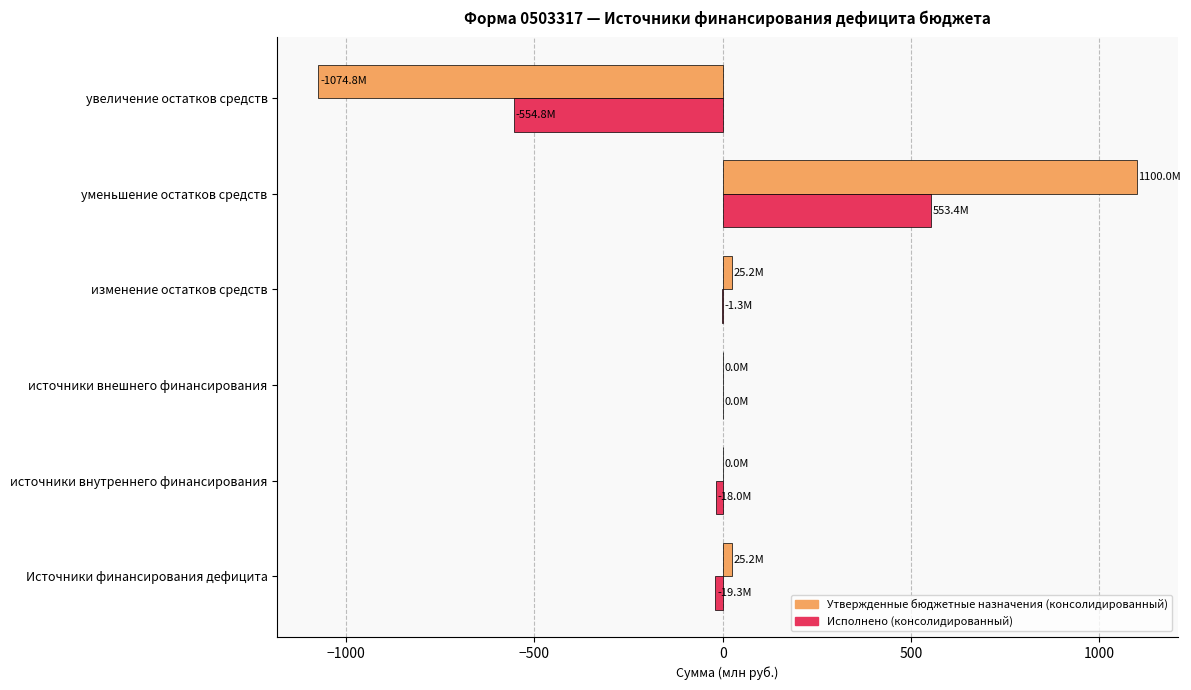

Is the value of Исполнено (консолидированный) at уменьшение остатков средств greater than the value of Утвержденные бюджетные назначения (консолидированный) at изменение остатков средств?

Yes